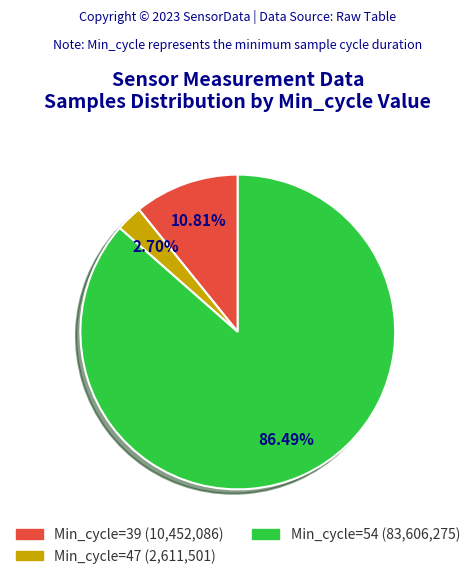

Does any single category account for the majority?

Yes